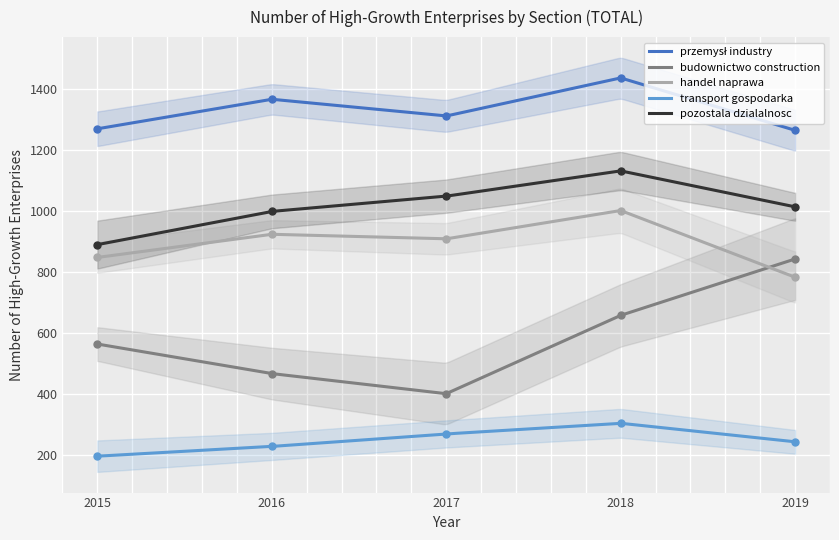

Which series contains the lowest Y value?

transport gospodarka